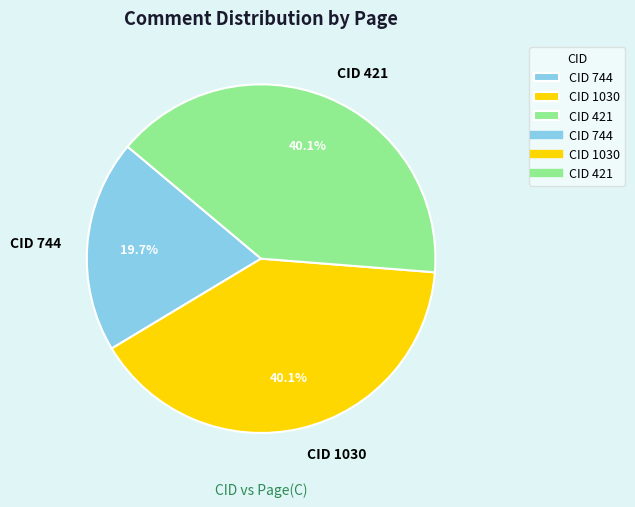

Approximately how many times larger is the value at CID 744 compared to CID 1030?

0.5